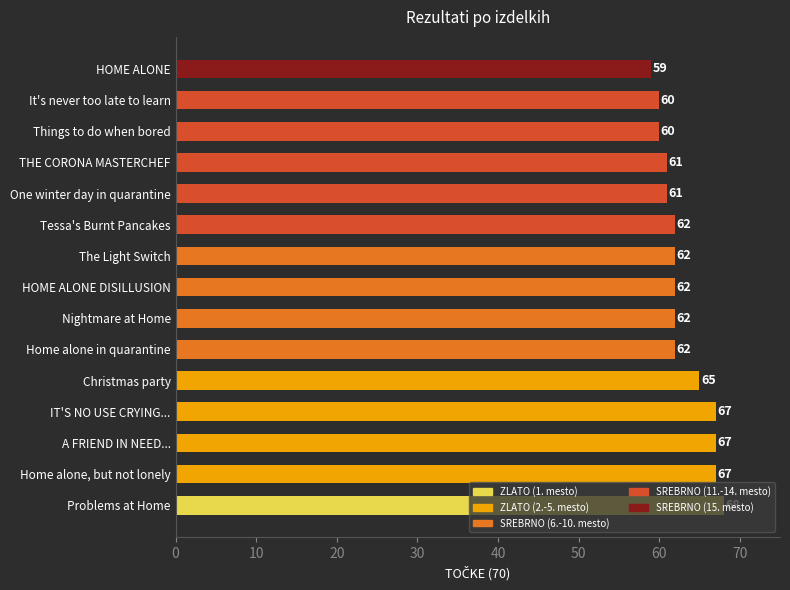

What is the maximum value shown in the chart?

68